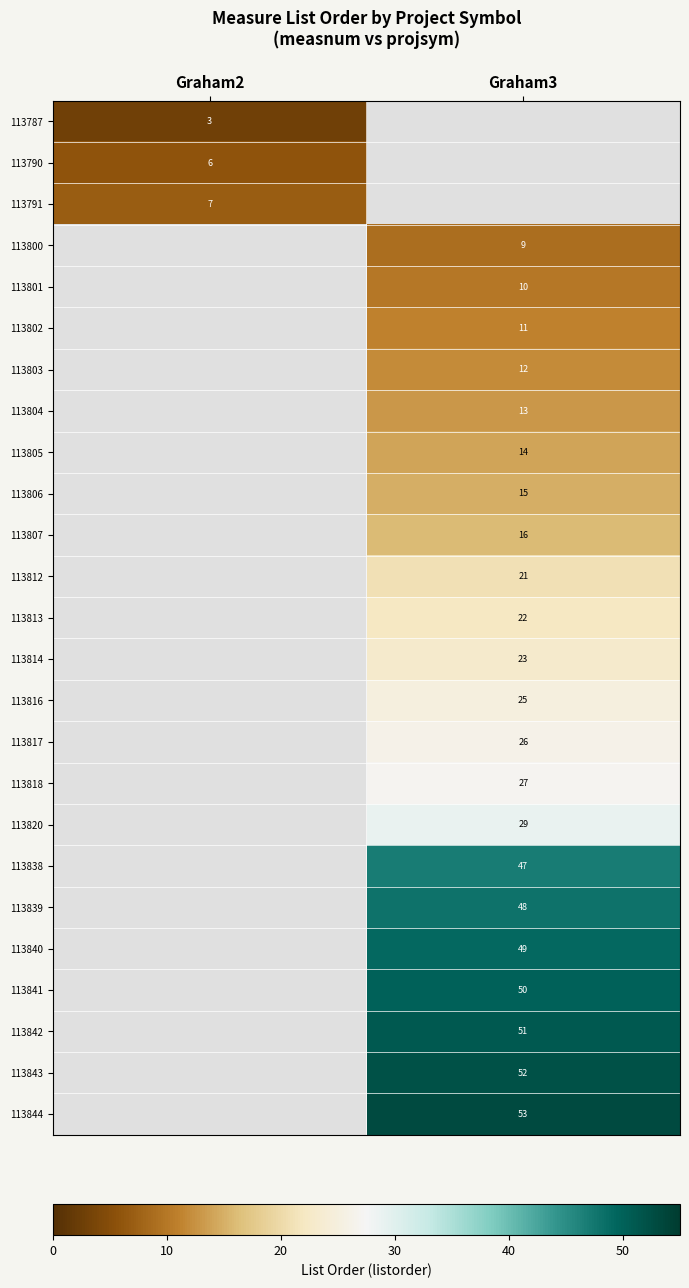

Is it true that 113803 equals 12 at Graham3?

True